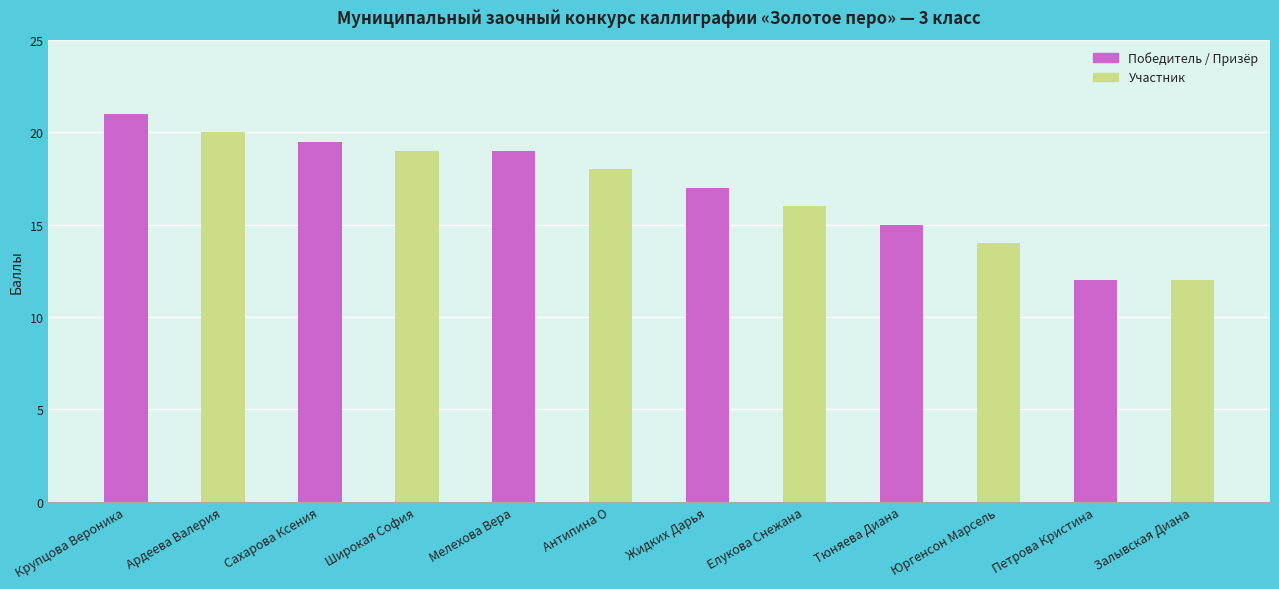

The chart shows a value of 12.0 at Залывская Диана. True or false?

True